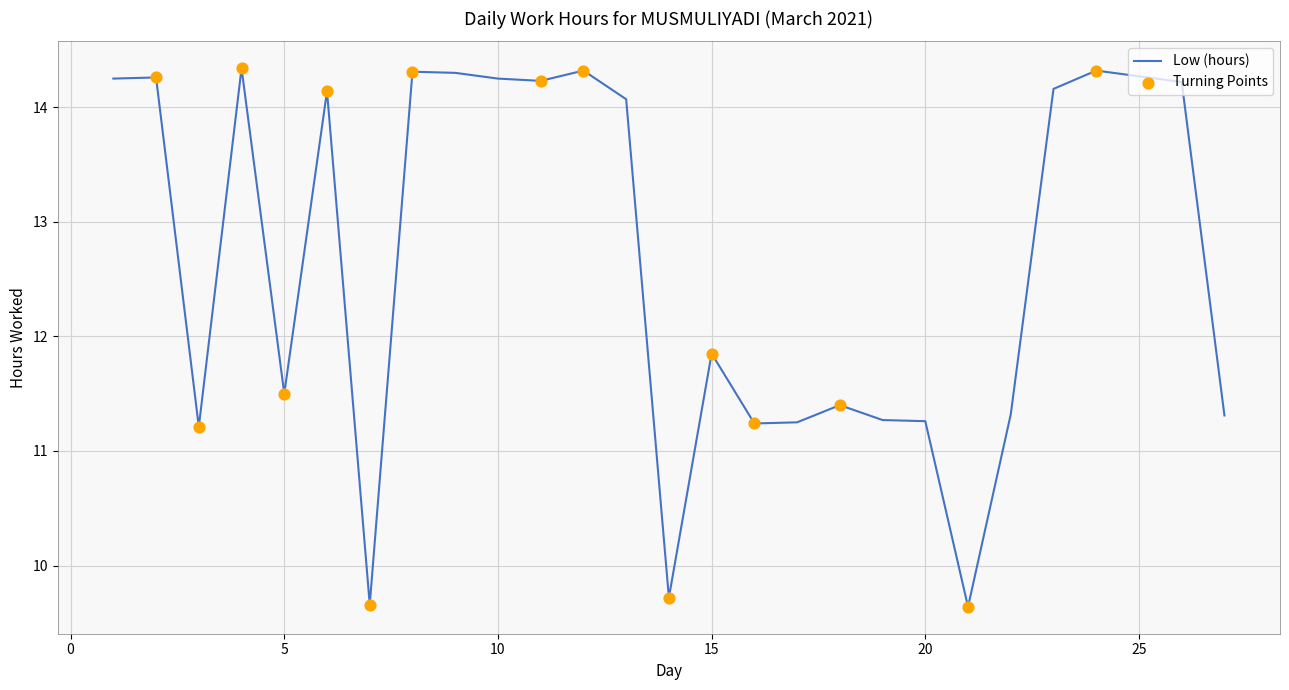

What is the difference between the maximum and minimum values?

4.7